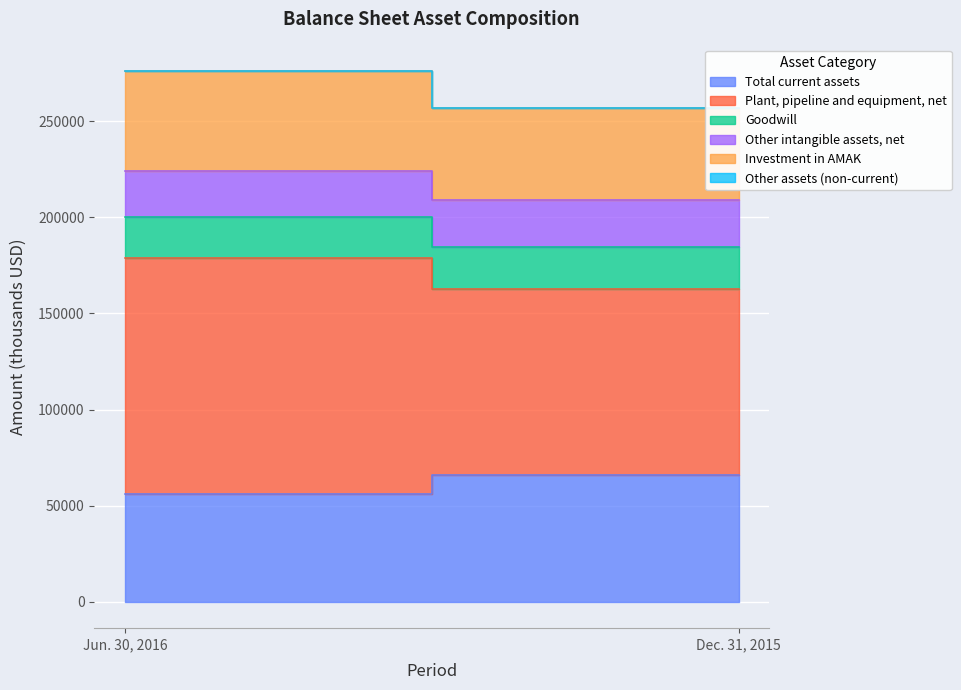

At which category is the sum across all series the highest?

Jun. 30, 2016